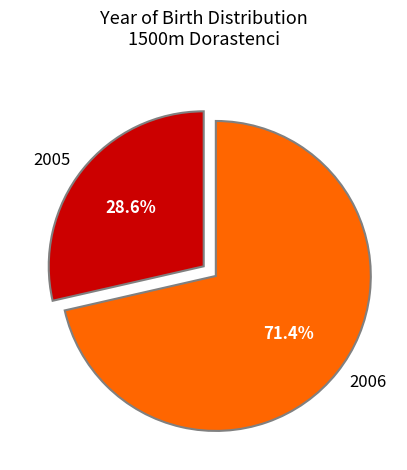

To the nearest percent, what is the average slice percentage?

50%